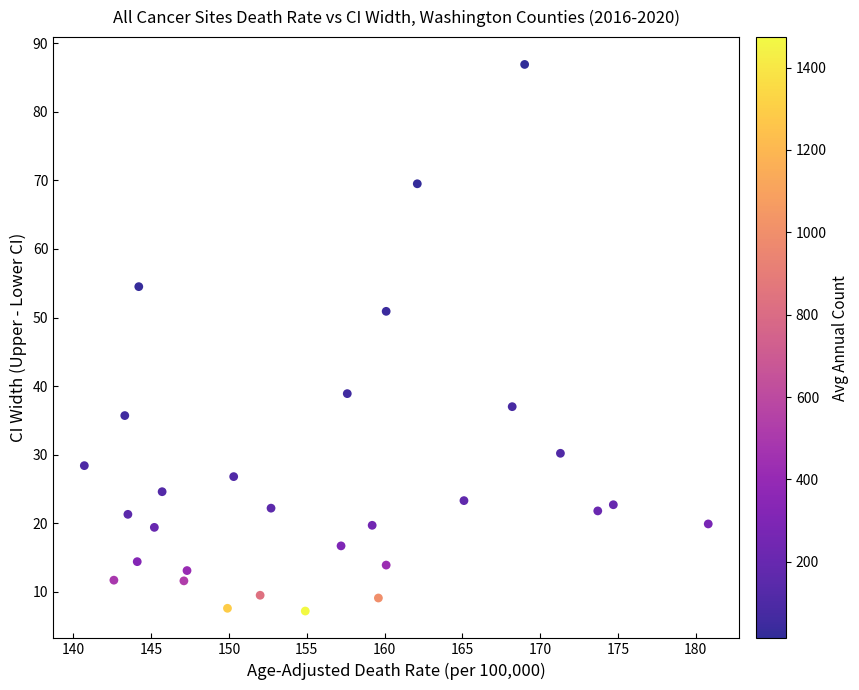

What is the range of Y values (max minus min)?

79.7